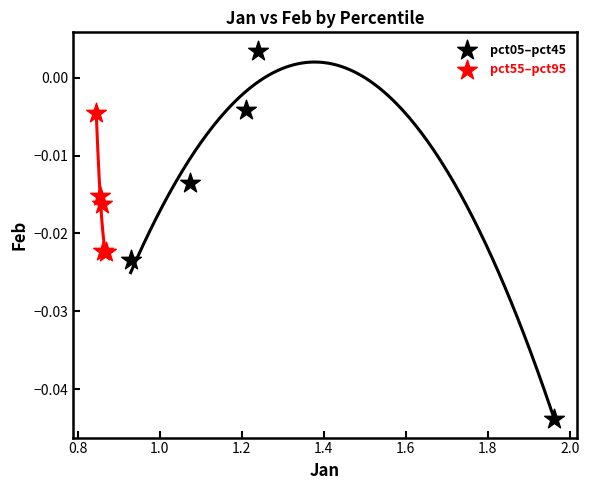

What are all the series names shown in the legend?

pct05–pct45, pct55–pct95